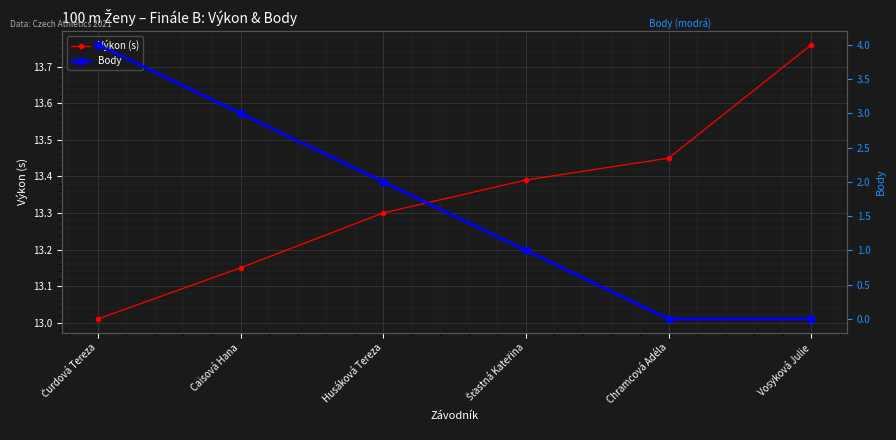

What is the average value of the Body series?

1.7